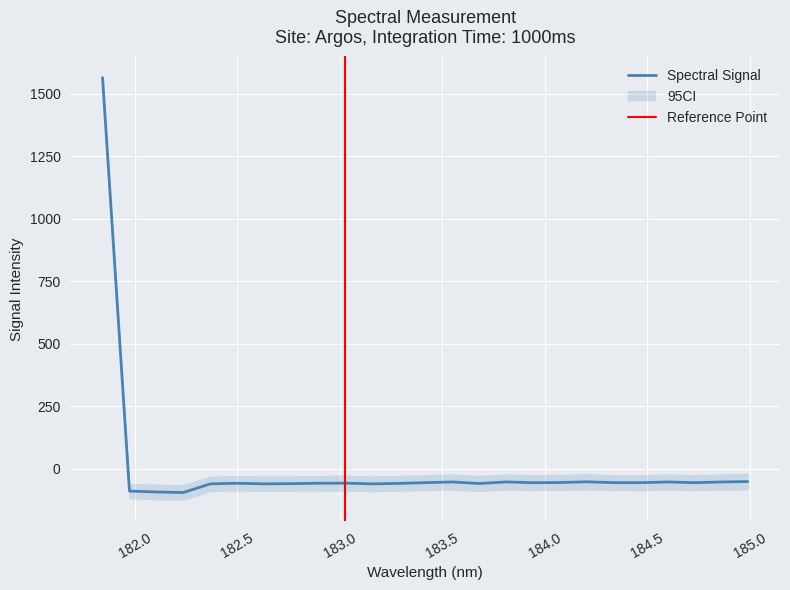

What is the greatest value displayed?

1564.5